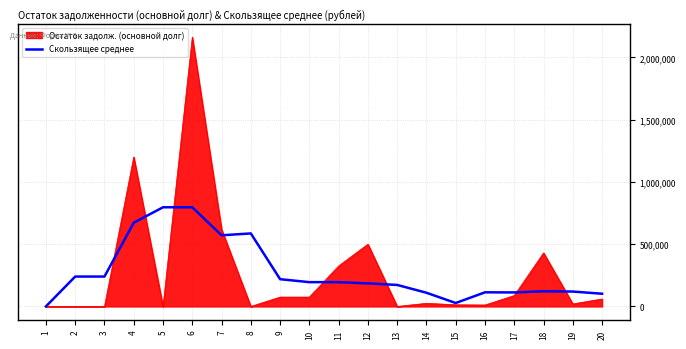

What is the difference between the highest and lowest values at 12?

315000.0